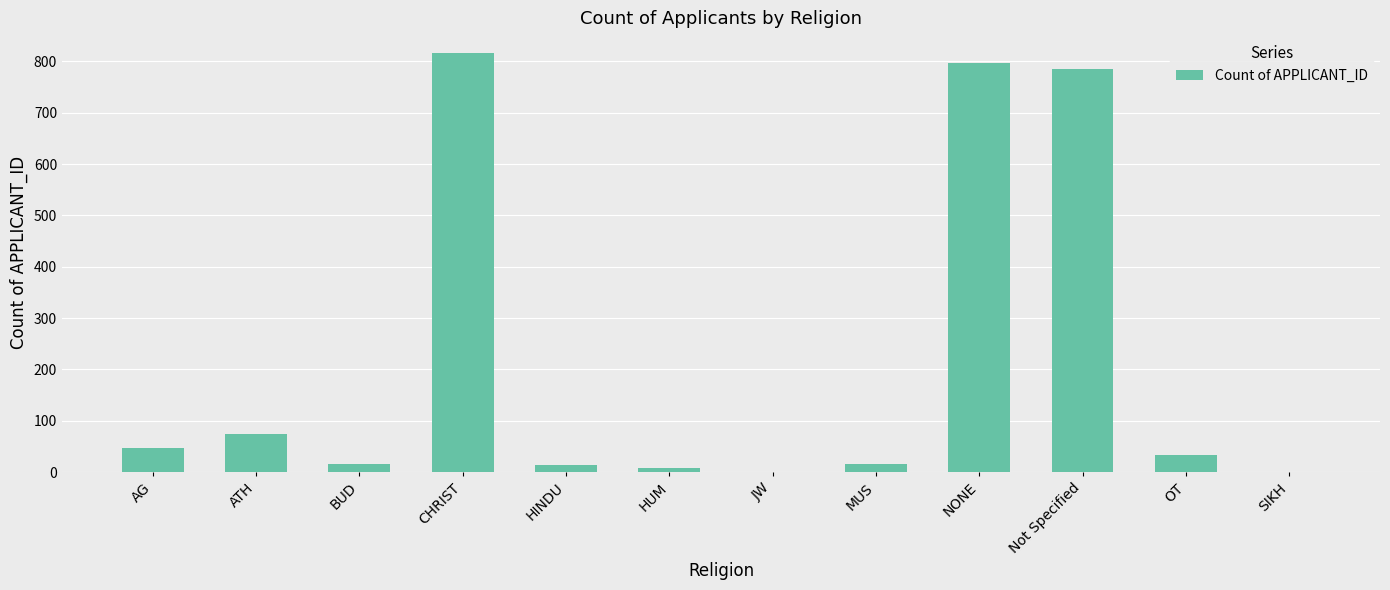

What is the sum of all values?

2607